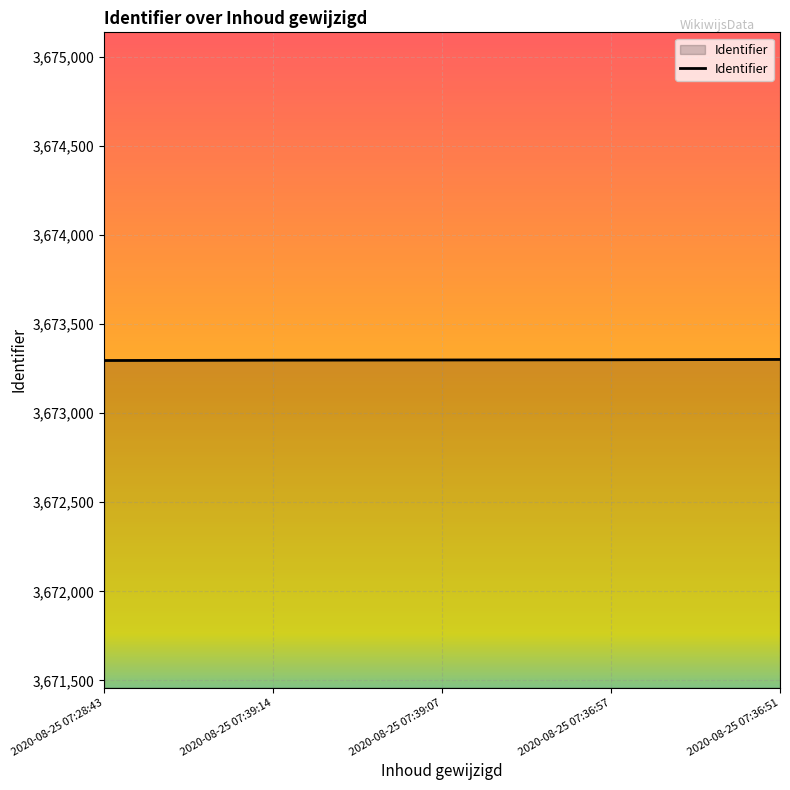

What position from the right is 2020-08-25 07:39:14?

4